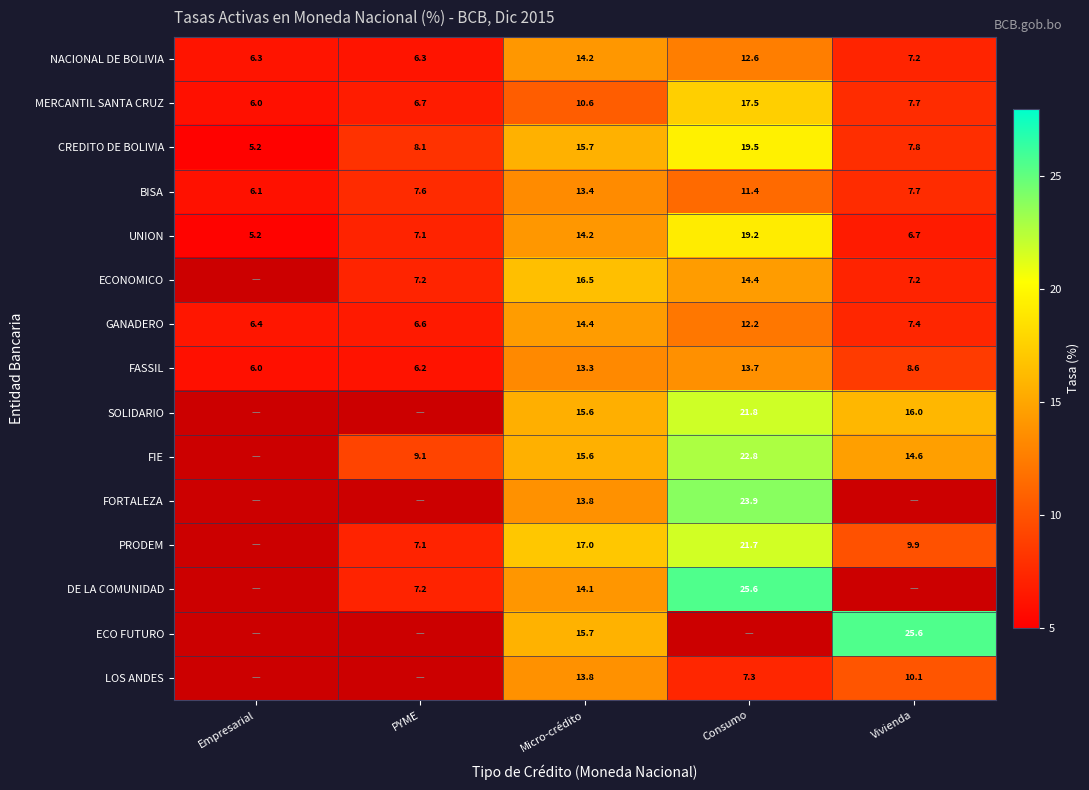

How many values in the MERCANTIL SANTA CRUZ series exceed 7?

3